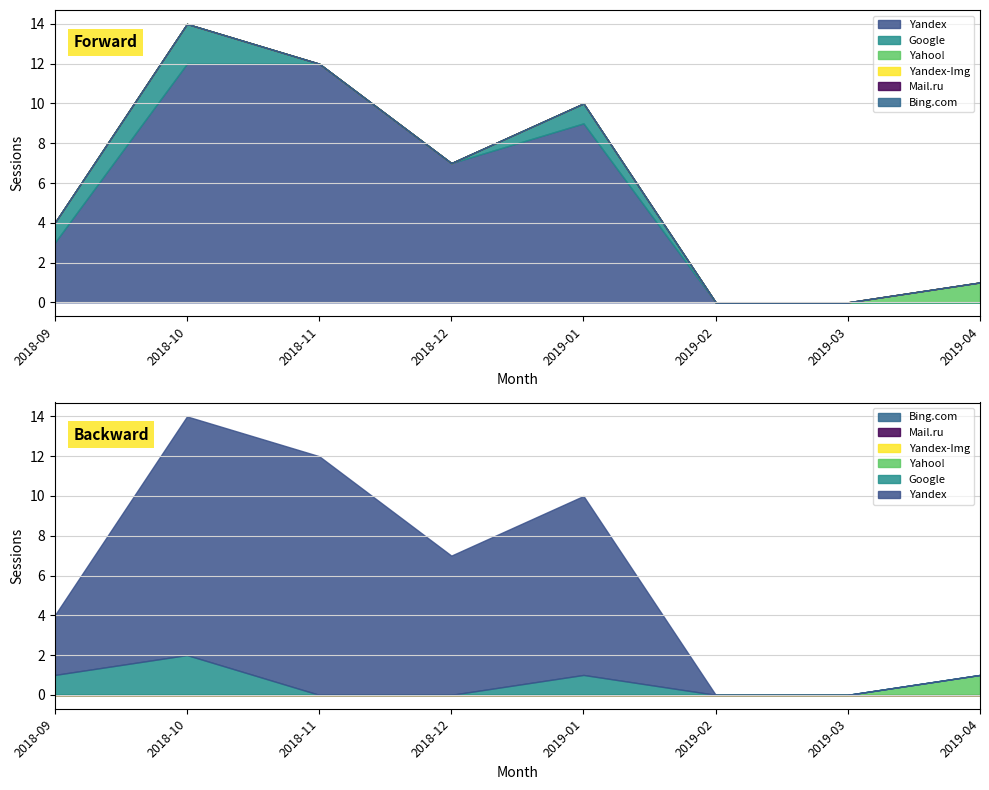

True or false: Mail.ru has more than 1 points higher than both neighbors.

False